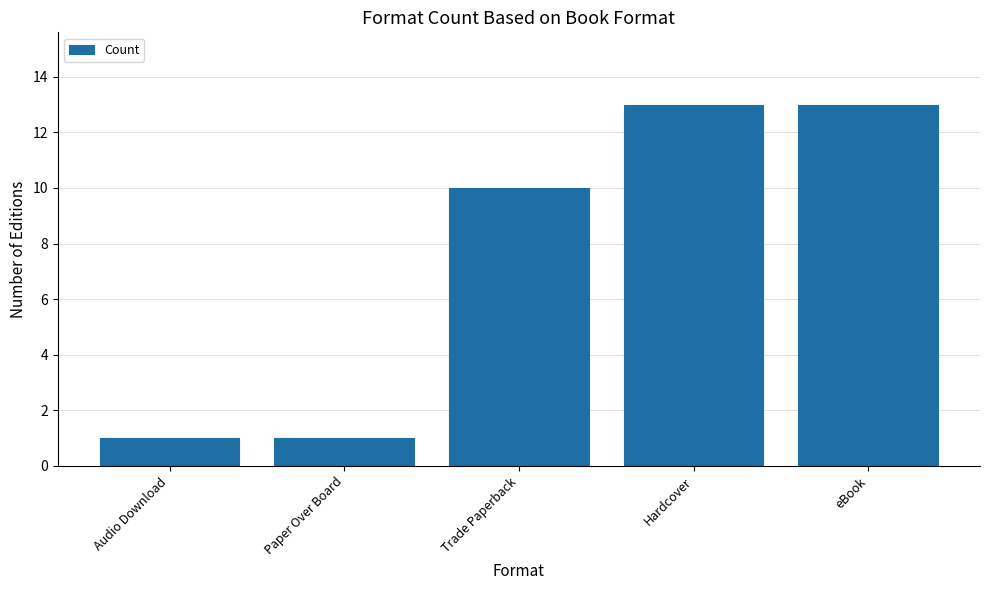

What is the greatest value displayed?

13